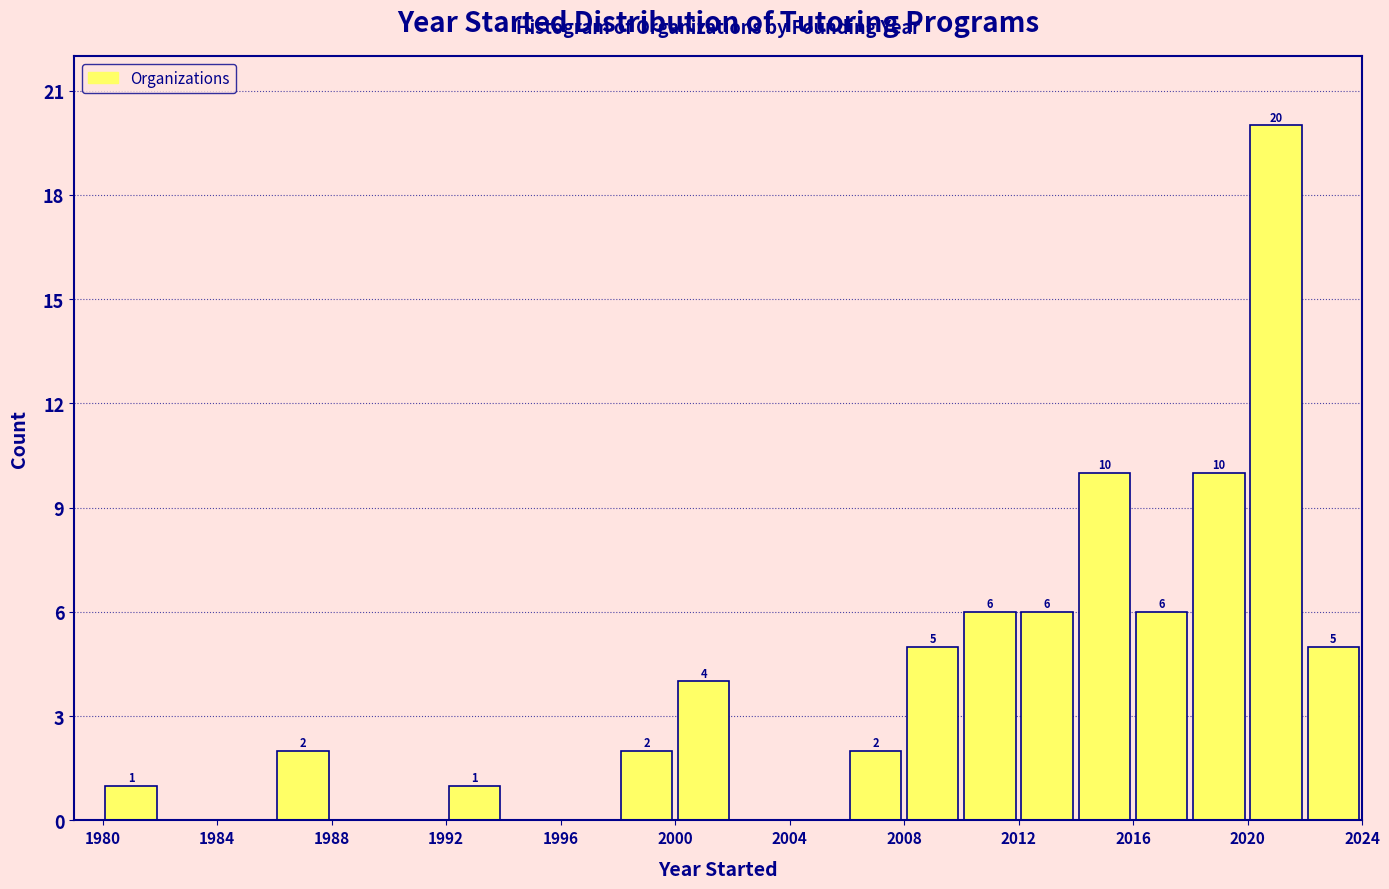

Which range on the x-axis has the tallest bar?

2020 to 2022